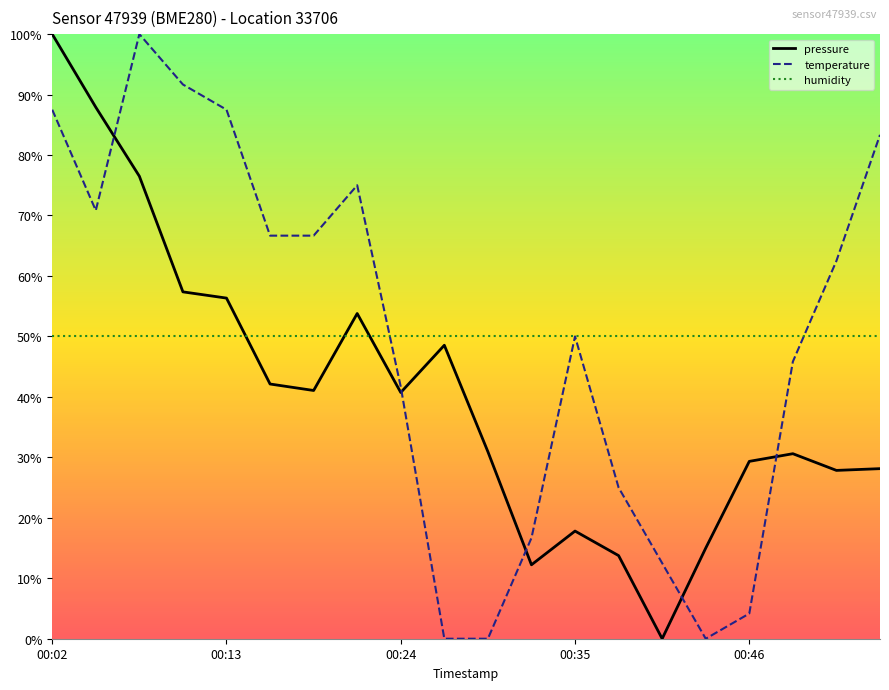

What is the sum of all pressure values?

8.1